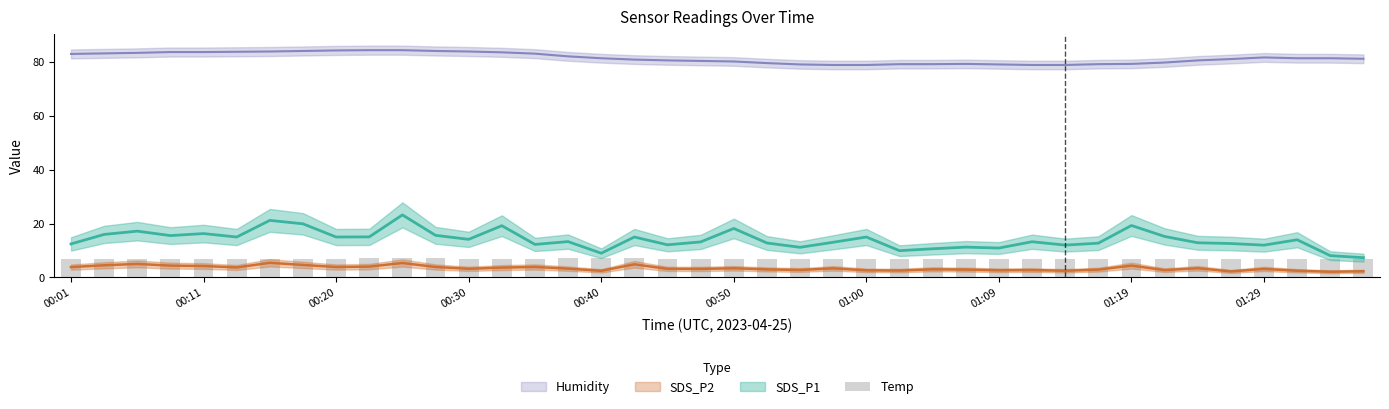

How many values are between 6 and 7?

34